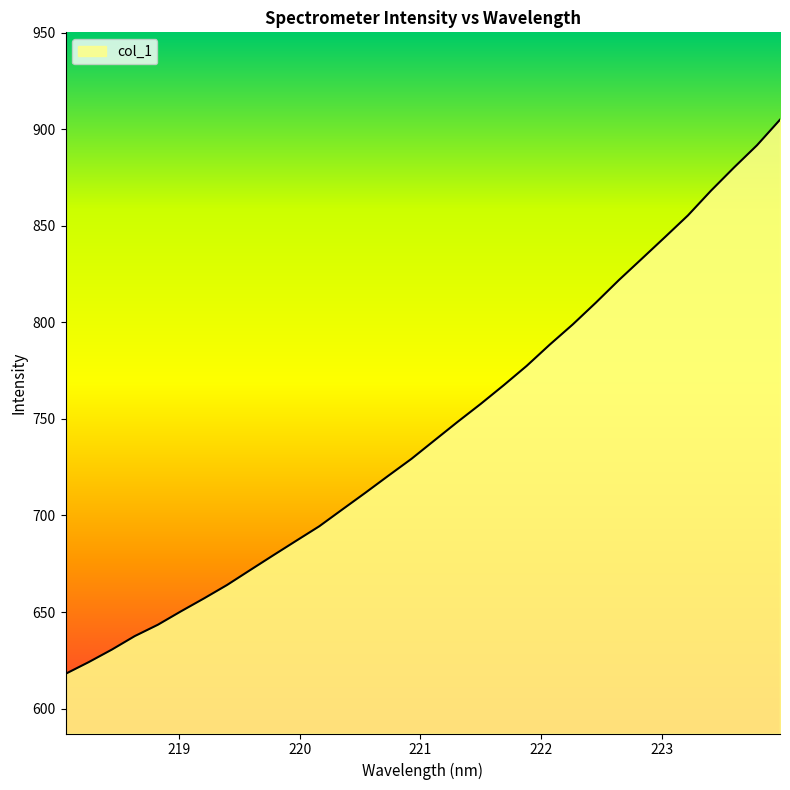

What is the maximum value shown in the chart?

905.0